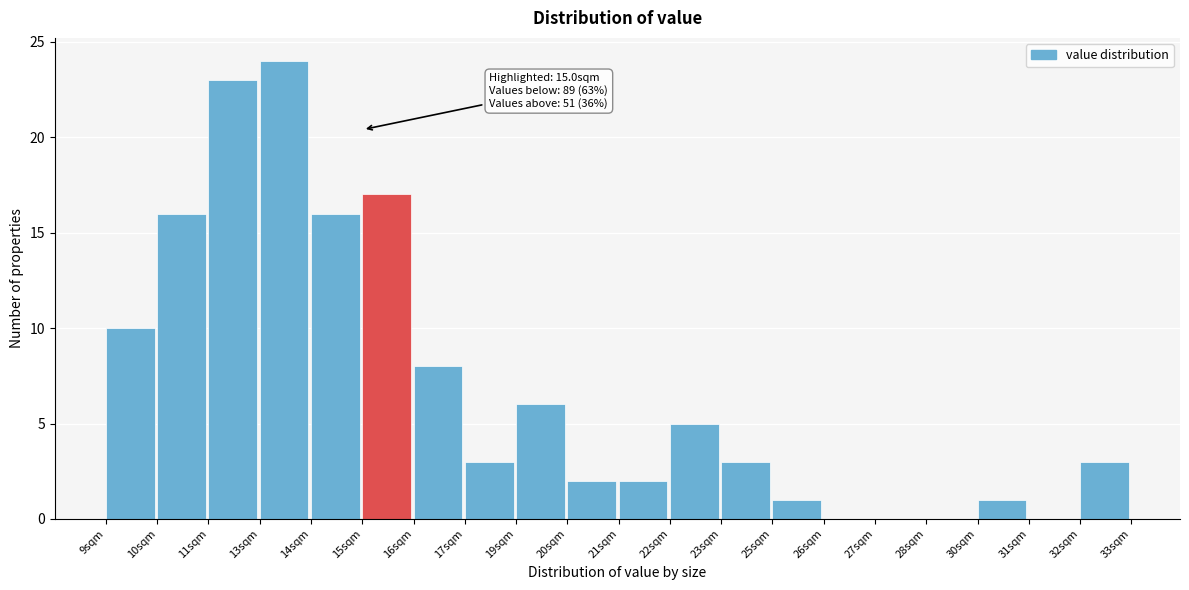

Reading left to right, extract all data points from this chart.

9sqm=10	10sqm=16	11sqm=23	13sqm=24	14sqm=16	15sqm=17	16sqm=8	17sqm=3	19sqm=6	20sqm=2	21sqm=2	22sqm=5	23sqm=3	25sqm=1	26sqm=0	27sqm=0	28sqm=0	30sqm=1	31sqm=0	32sqm=3